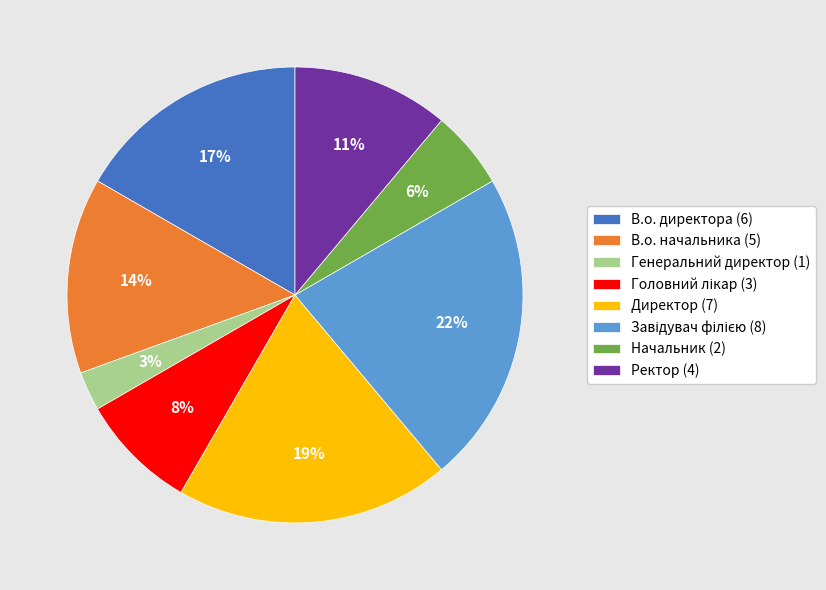

How many segments does this pie chart have?

8